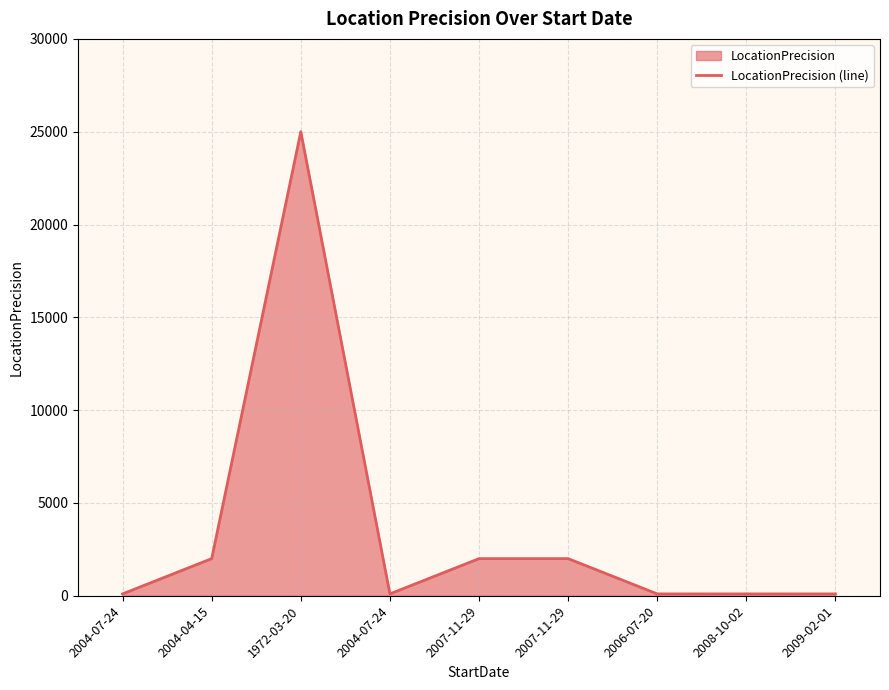

Reading left to right, what are all the values shown in this chart?

2004-07-24=100	2004-04-15=2000	1972-03-20=25000	2004-07-24=100	2007-11-29=2000	2007-11-29=2000	2006-07-20=100	2008-10-02=100	2009-02-01=100